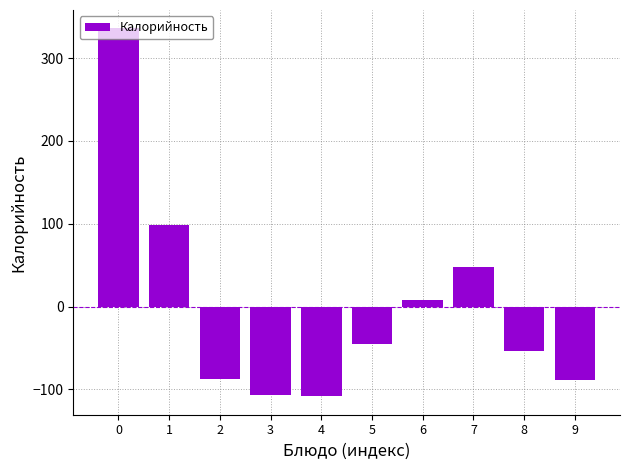

What is the minimum value shown in the chart?

-108.3